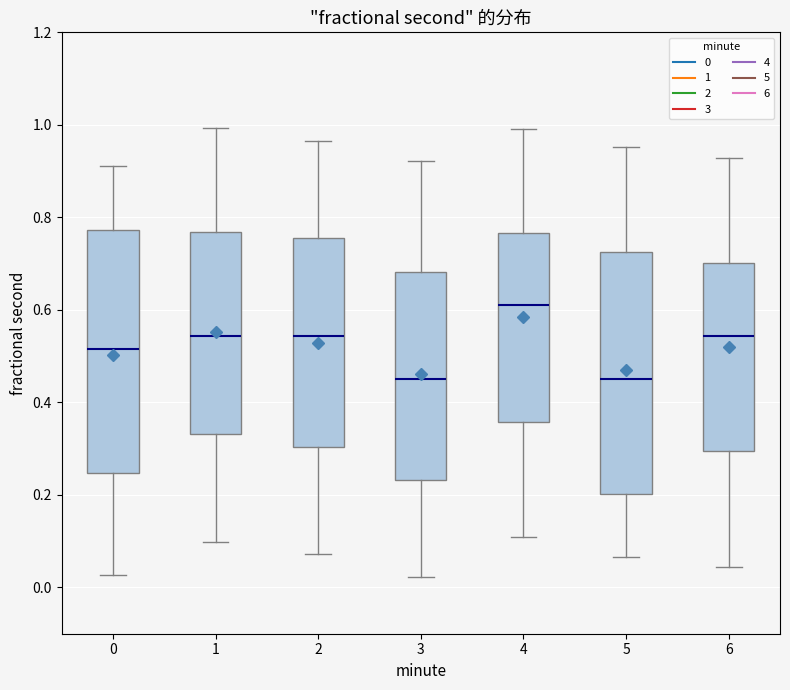

Reading left to right, transcribe this box plot: for each box, give where its median line is, the range the box spans, and where its two whiskers end, as read against the y-axis. The values are not printed on the chart, so give them approximately, as read against the axis.

0: median 0.52, box 0.24 to 0.78, whiskers 0.02 to 0.92
1: median 0.54, box 0.34 to 0.76, whiskers 0.10 to 1.00
2: median 0.54, box 0.30 to 0.76, whiskers 0.08 to 0.96
3: median 0.46, box 0.24 to 0.68, whiskers 0.02 to 0.92
4: median 0.62, box 0.36 to 0.76, whiskers 0.10 to 1.00
5: median 0.46, box 0.20 to 0.72, whiskers 0.06 to 0.96
6: median 0.54, box 0.30 to 0.70, whiskers 0.04 to 0.92